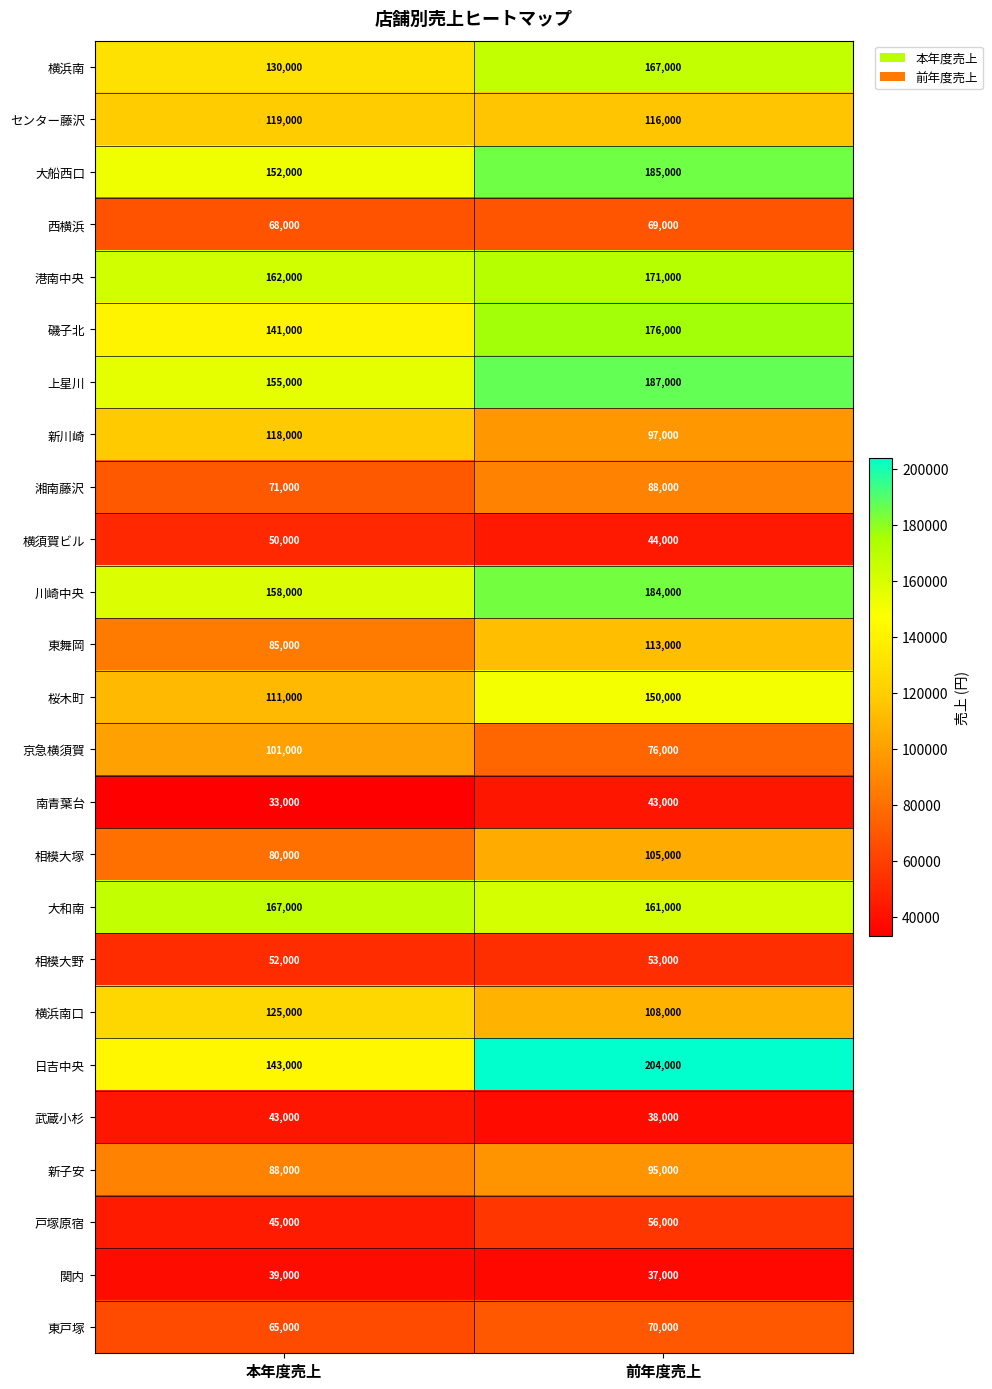

What is the sum of the 戸塚原宿 values at 本年度売上 and 前年度売上?

101000